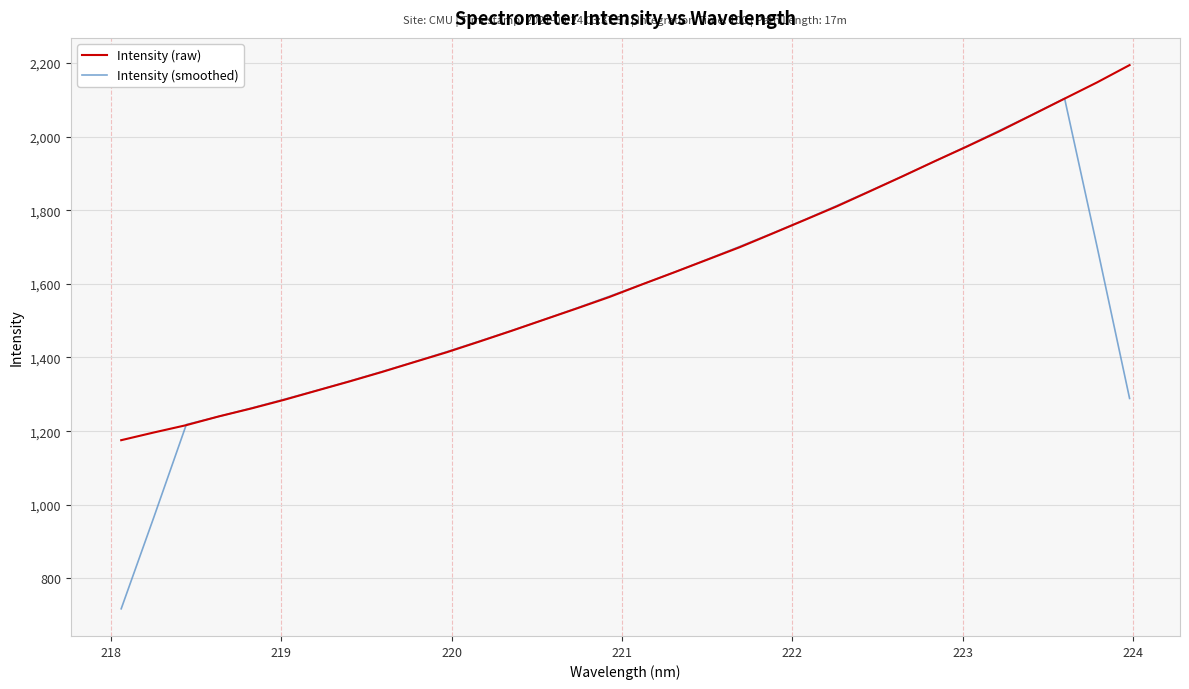

List the series in order of their peak value, lowest first.

Intensity (smoothed), Intensity (raw)